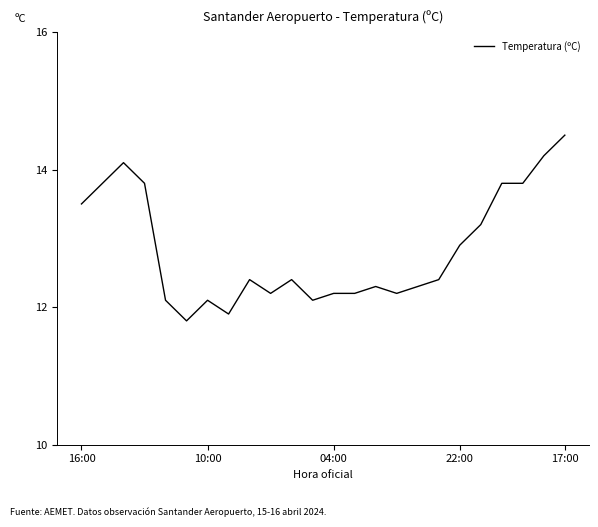

What is the maximum value shown in the chart?

14.5